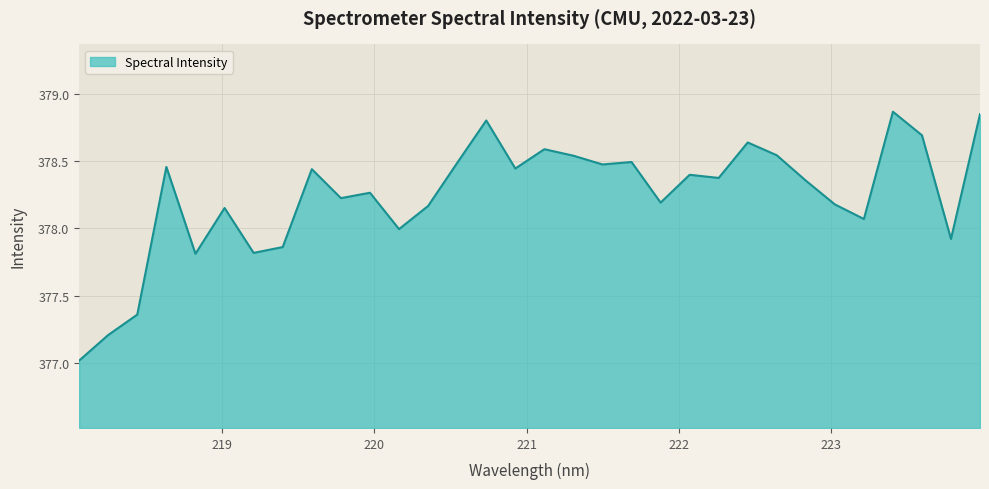

What is the sum of all values?

12103.7